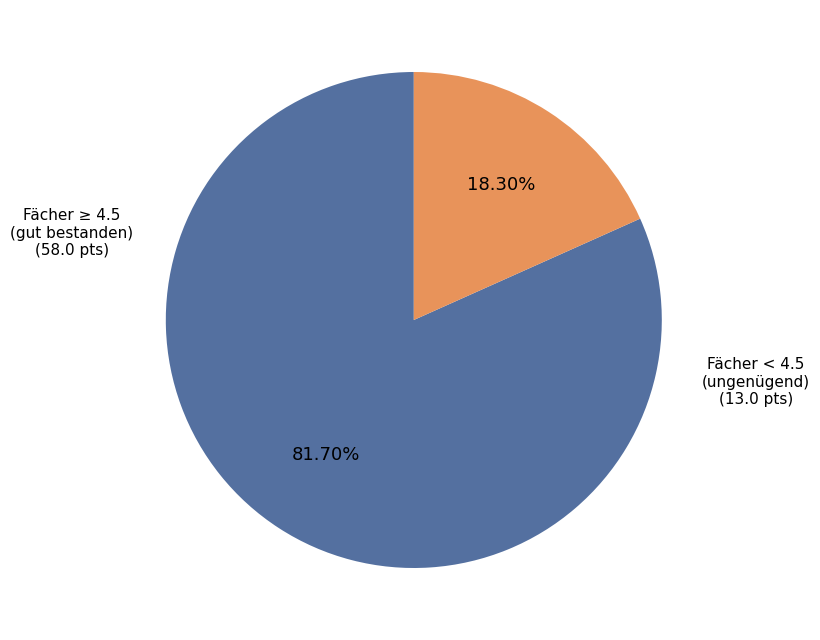

How many slices are in this pie chart?

2